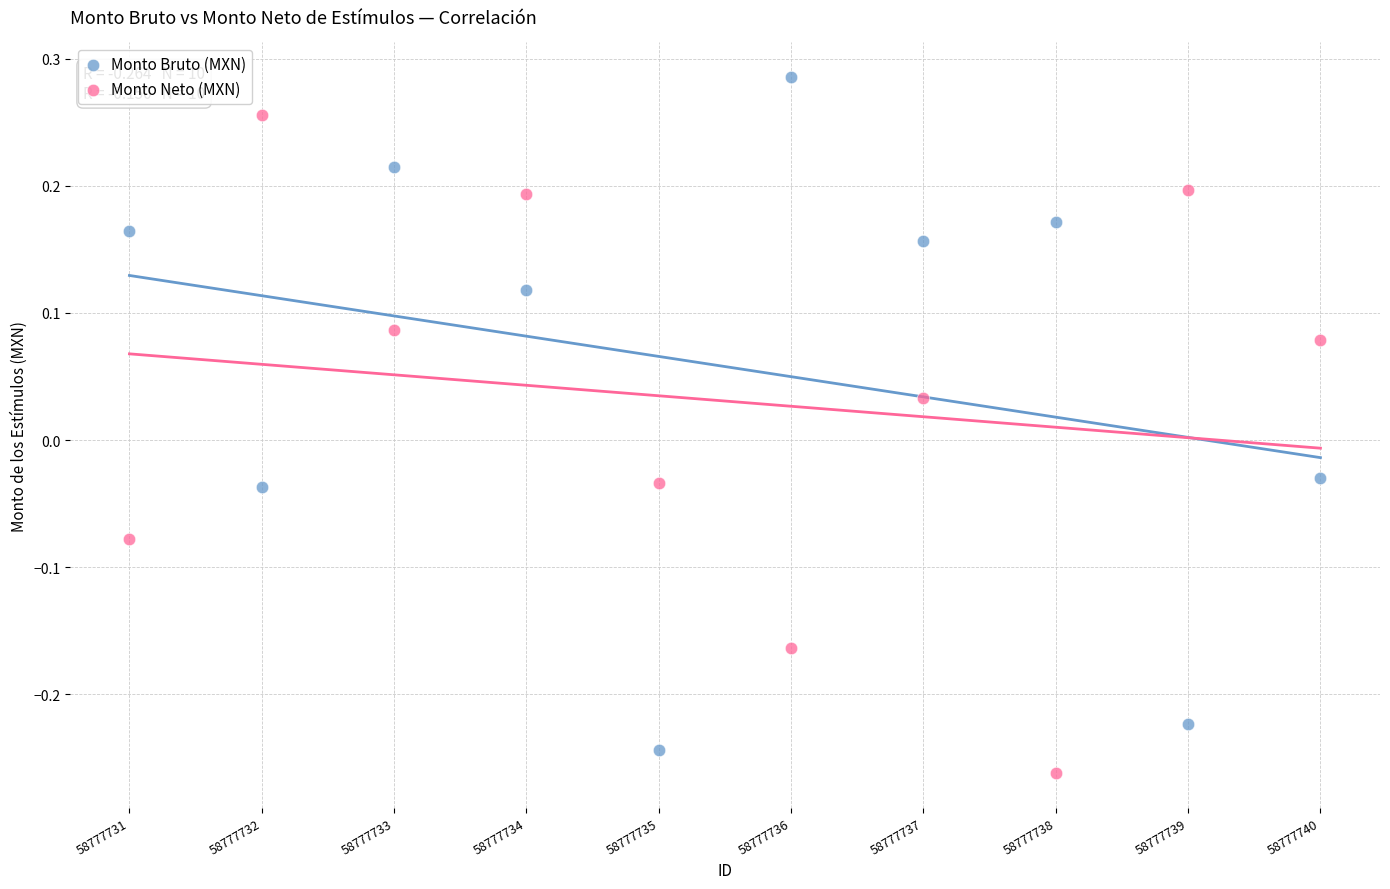

Which series contains the highest Y value?

Monto Bruto (MXN)